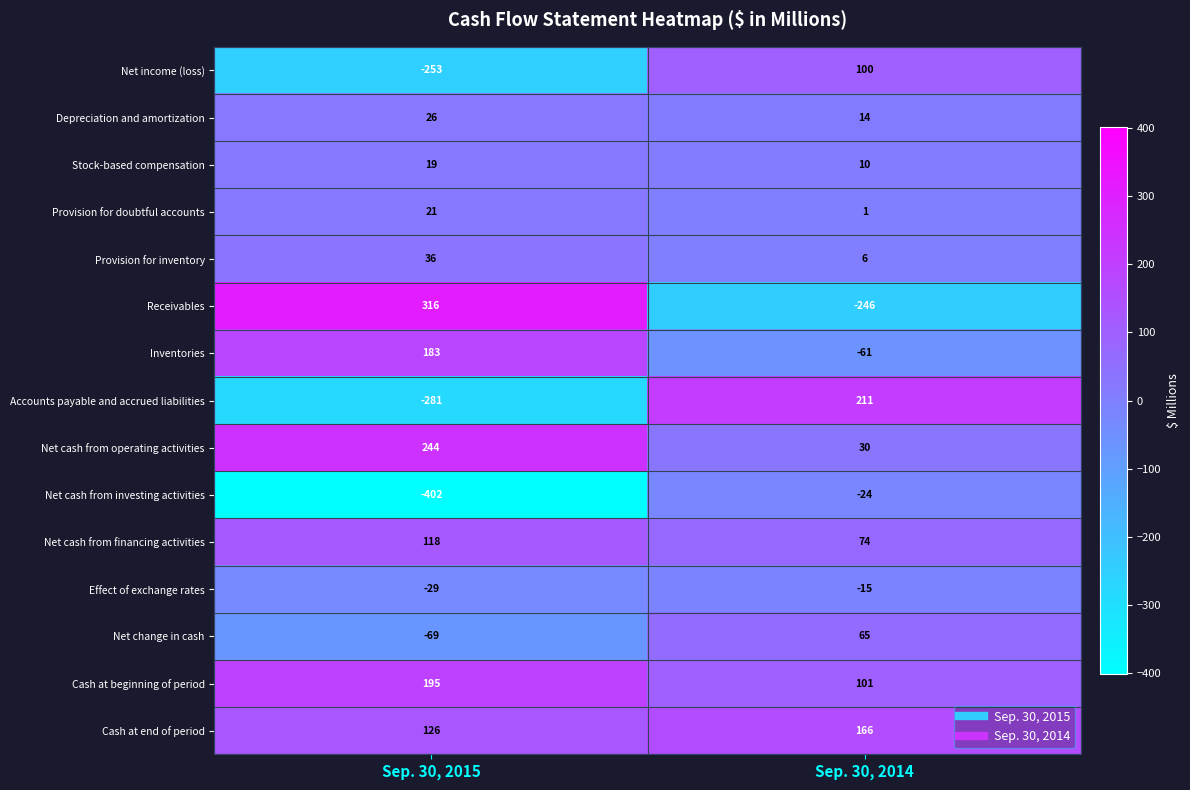

Rank the series at Sep. 30, 2015 from highest to lowest value.

Receivables, Net cash from operating activities, Cash at beginning of period, Inventories, Cash at end of period, Net cash from financing activities, Provision for inventory, Depreciation and amortization, Provision for doubtful accounts, Stock-based compensation, Effect of exchange rates, Net change in cash, Net income (loss), Accounts payable and accrued liabilities, Net cash from investing activities